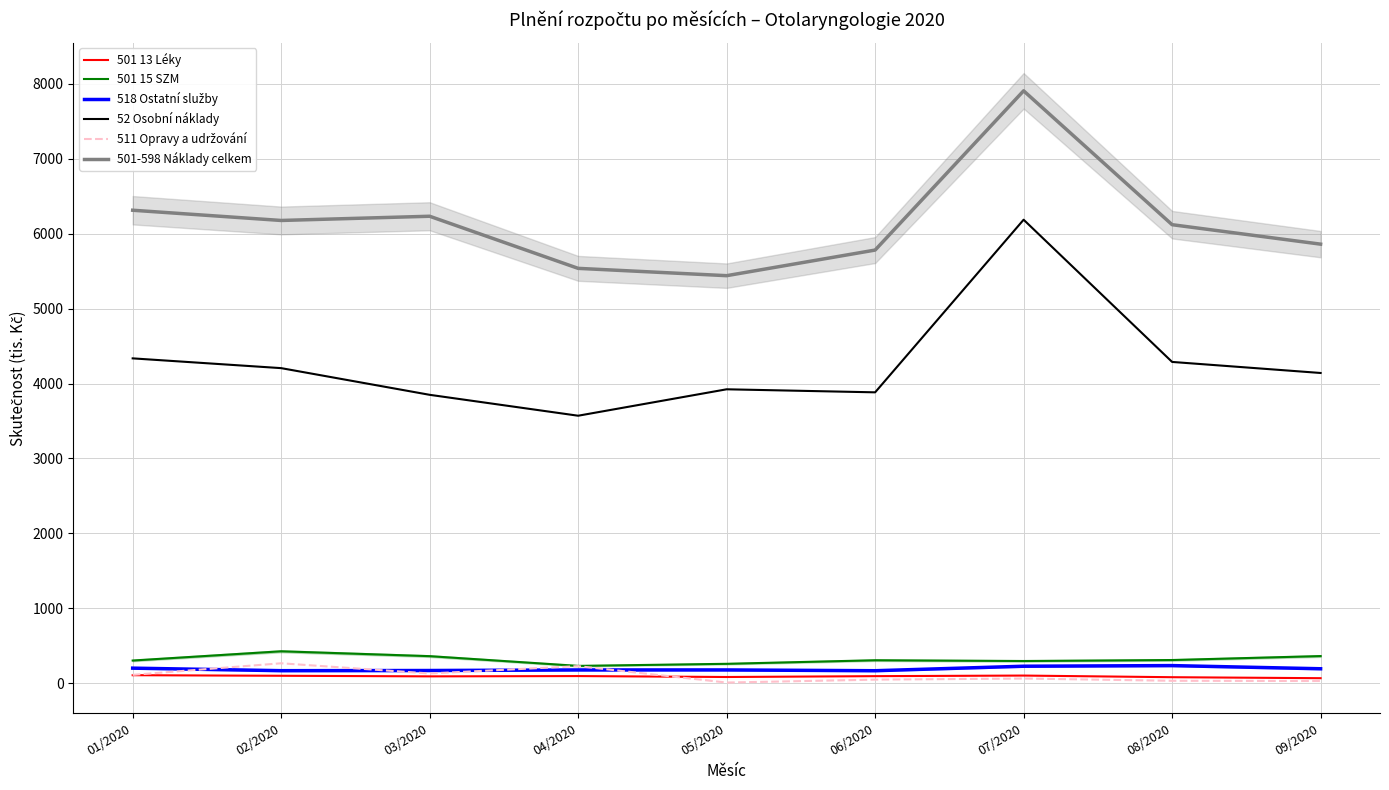

How many distinct data groups are displayed?

6